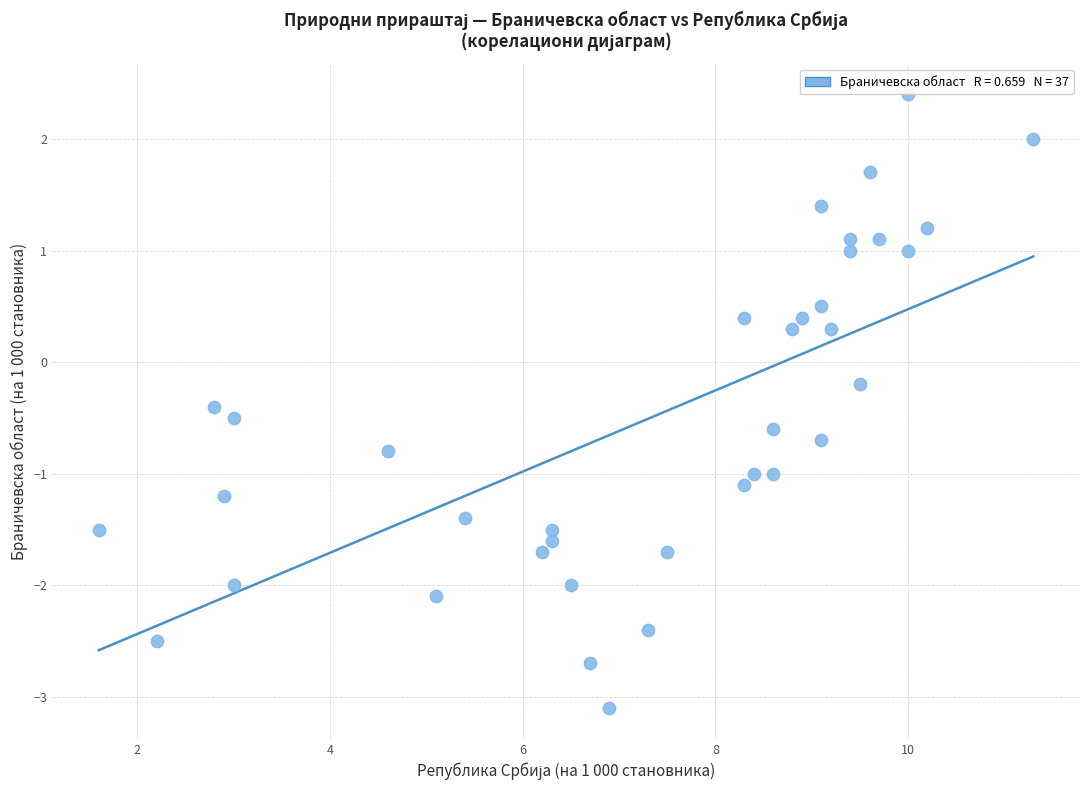

What is the range of X values (max minus min)?

9.7